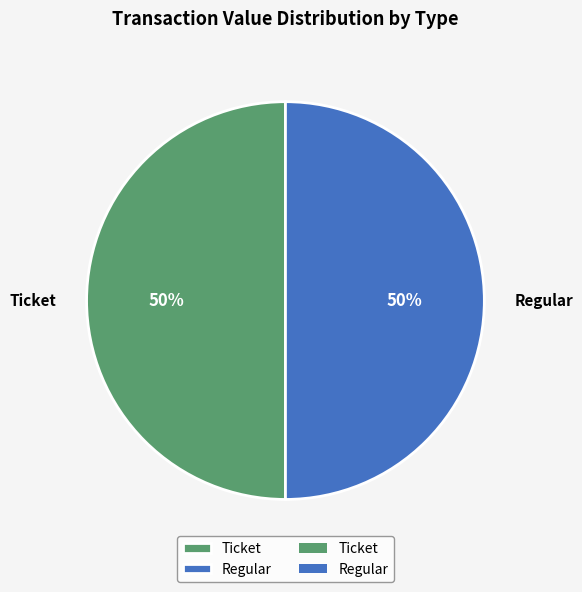

Approximately how many times larger is the value at Regular compared to Ticket?

1.0